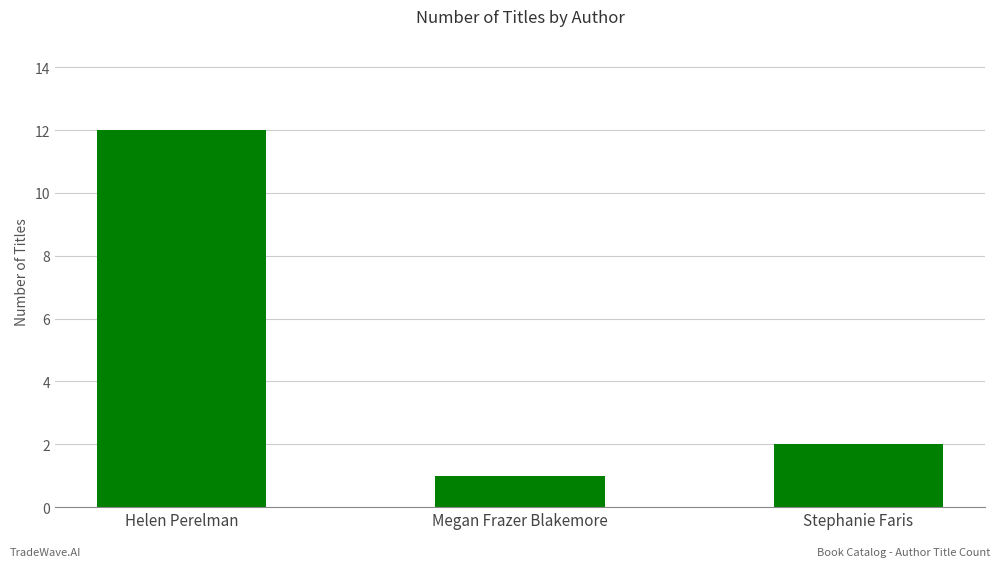

What is the difference between the values at Helen Perelman and Megan Frazer Blakemore?

11